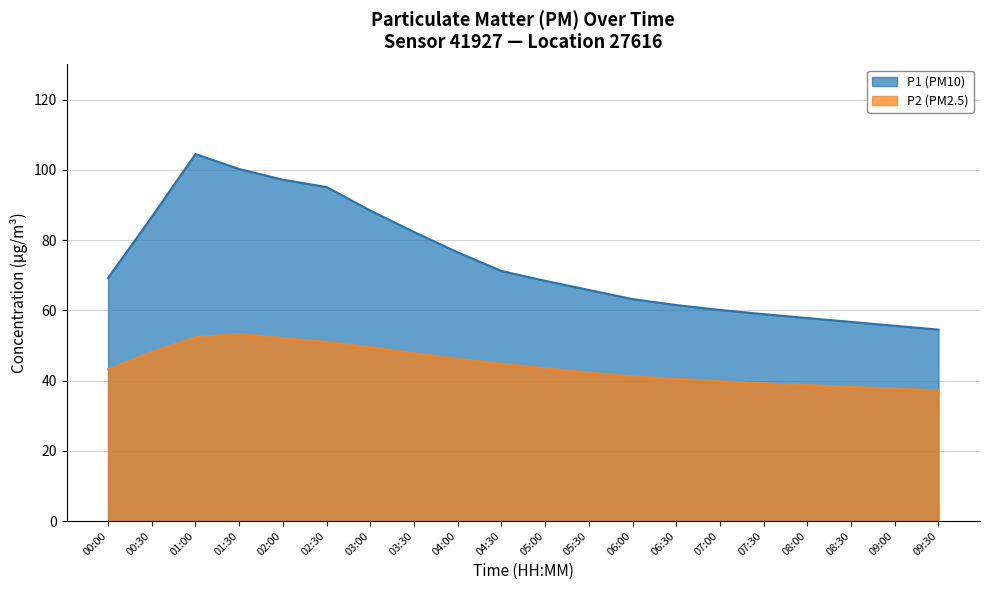

Between 05:00 and 05:30, which series saw the biggest shift?

P1 (PM10)